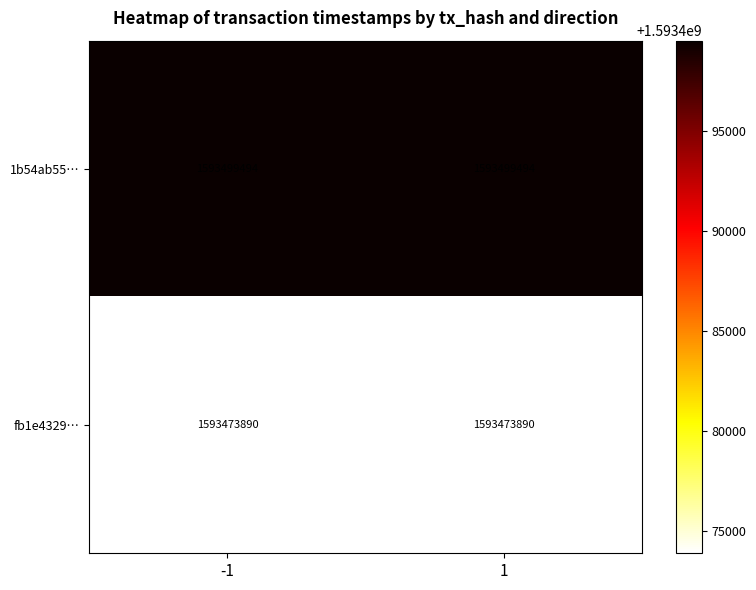

What is the average value of the 1b54ab55… series?

1593499494